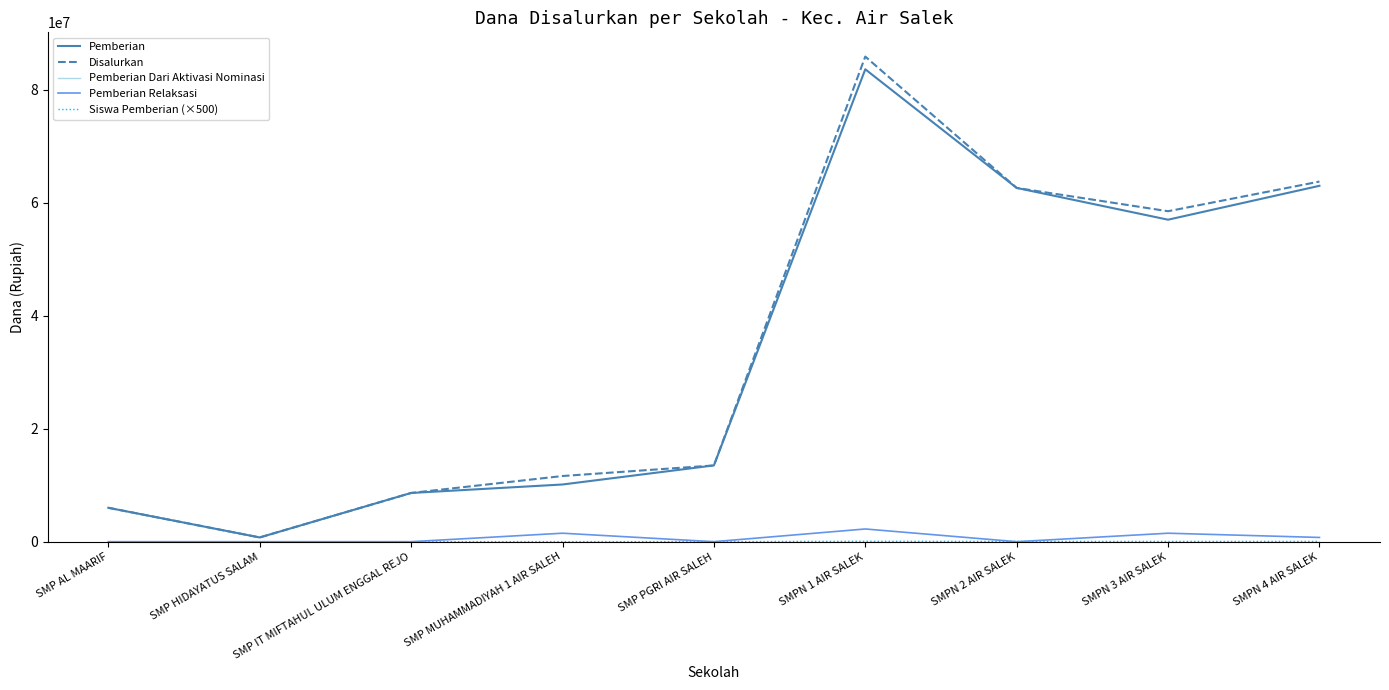

Where is Disalurkan nearest to the value 43312500?

SMPN 3 AIR SALEK